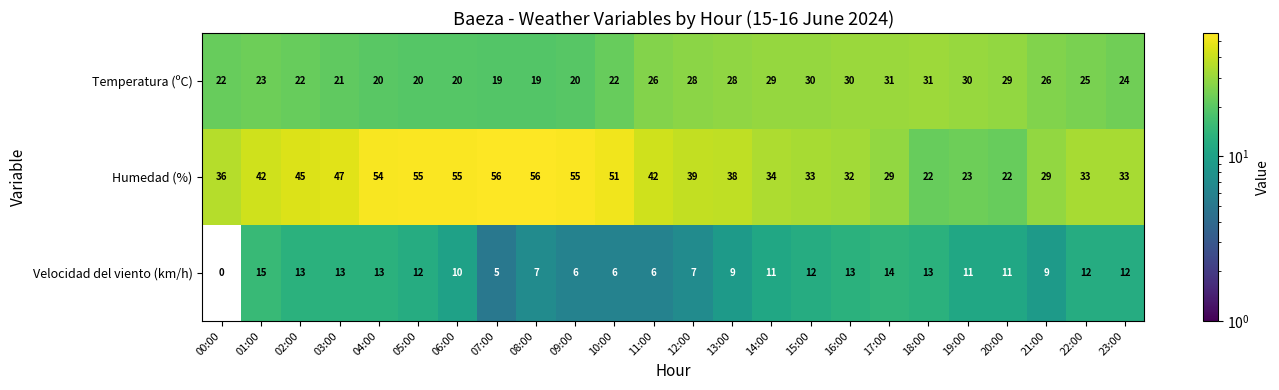

Where is Humedad (%) nearest to the value 39?

12:00